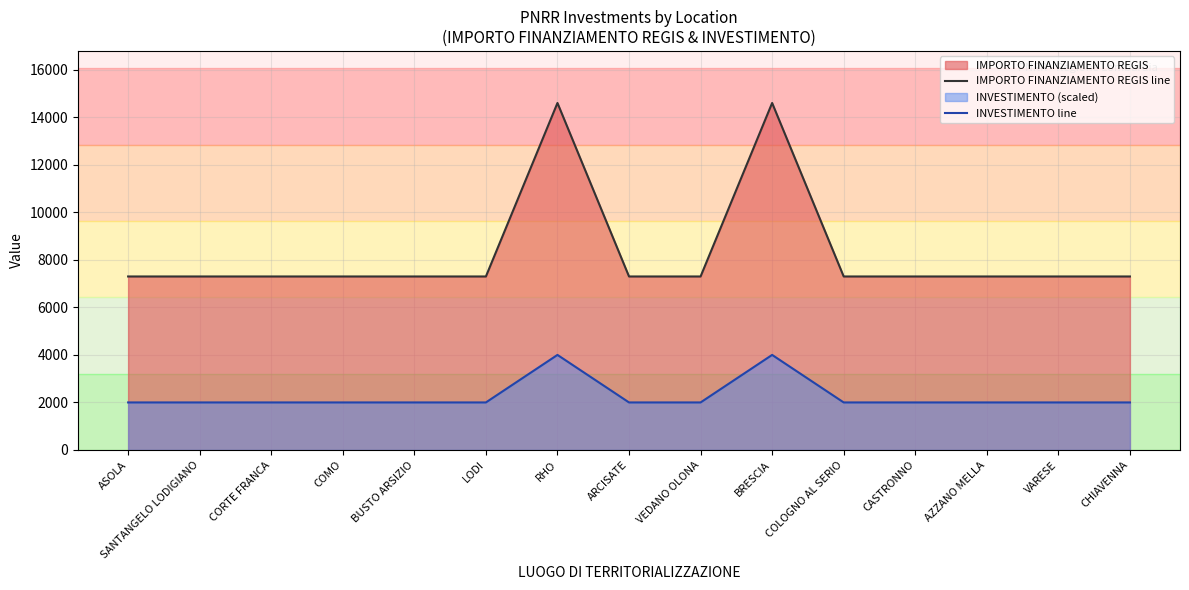

At which label is IMPORTO FINANZIAMENTO REGIS line closest to 10951?

ASOLA